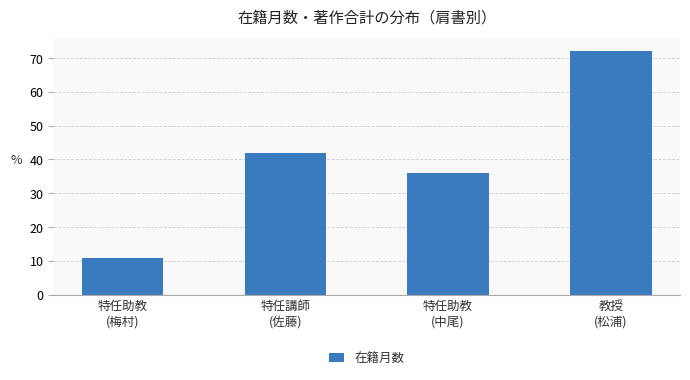

What is the difference between the maximum and minimum values?

61